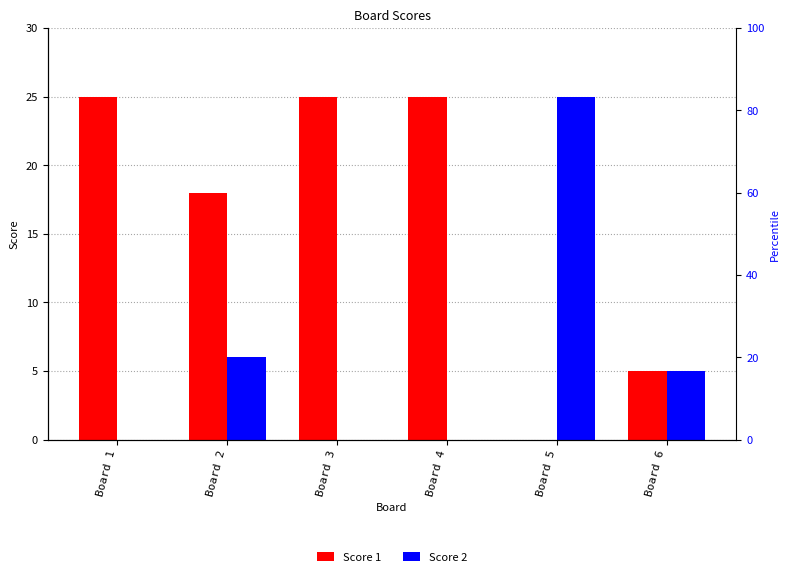

At which label does Score 1 reach its peak?

Board 1